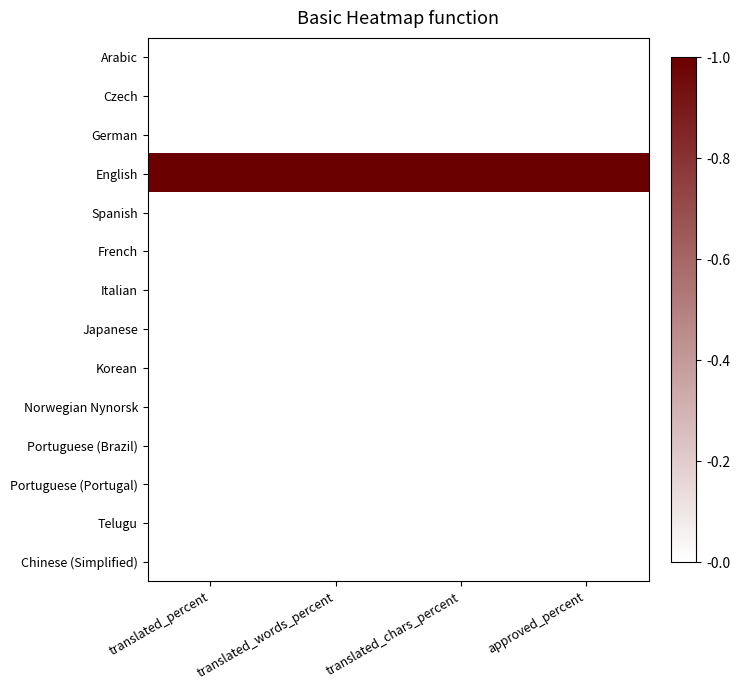

At which category is the sum across all series the highest?

translated_percent